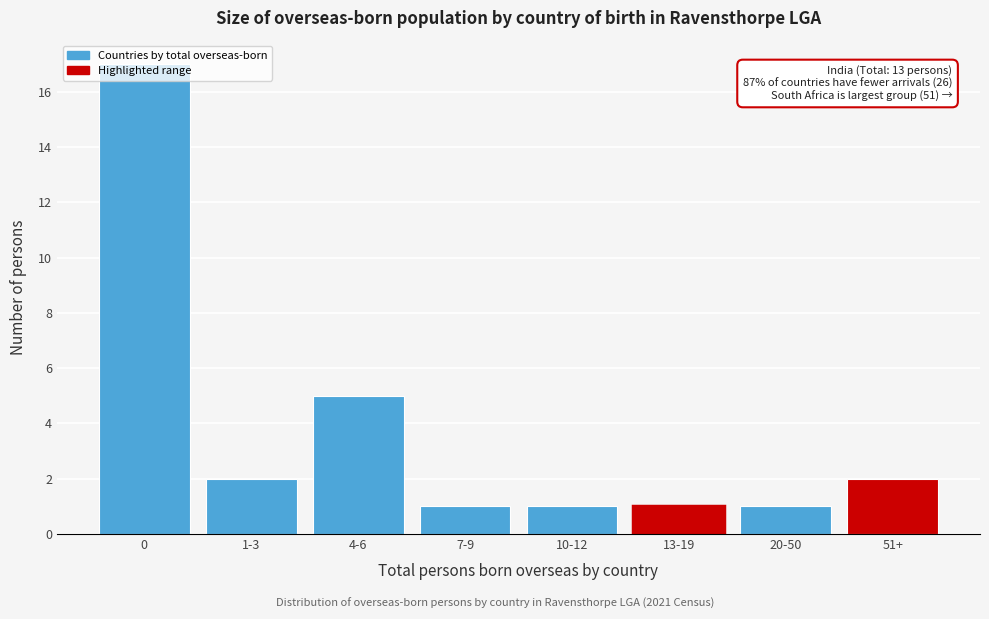

What is the label of the 5th bar from the left?

10-12